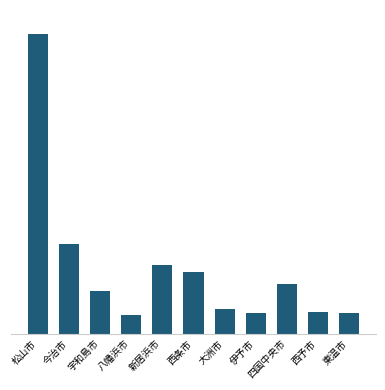

Does the chart contain any negative values?

No